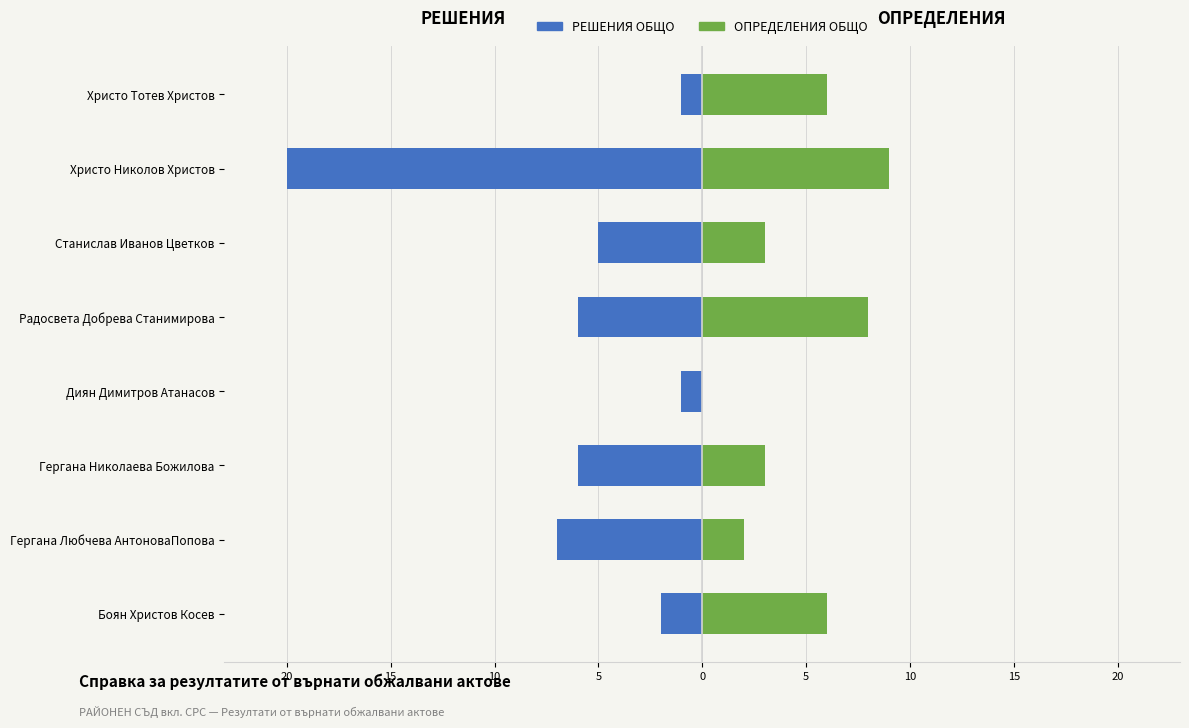

What is the value of the РЕШЕНИЯ ОБЩО bar at the 1st from the left?

-2